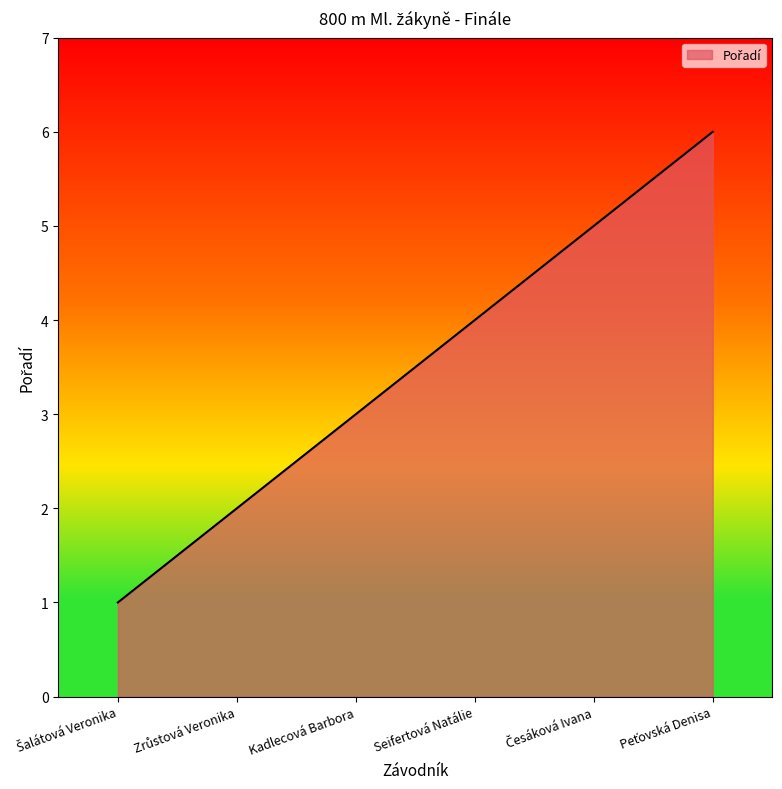

True or false: there are more than 2 points higher than both neighbors.

False